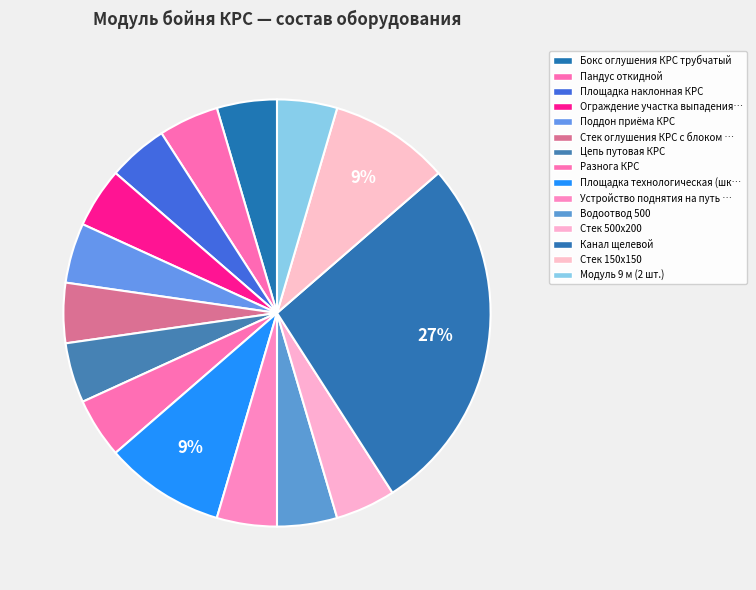

Count the number of slices in the pie.

15